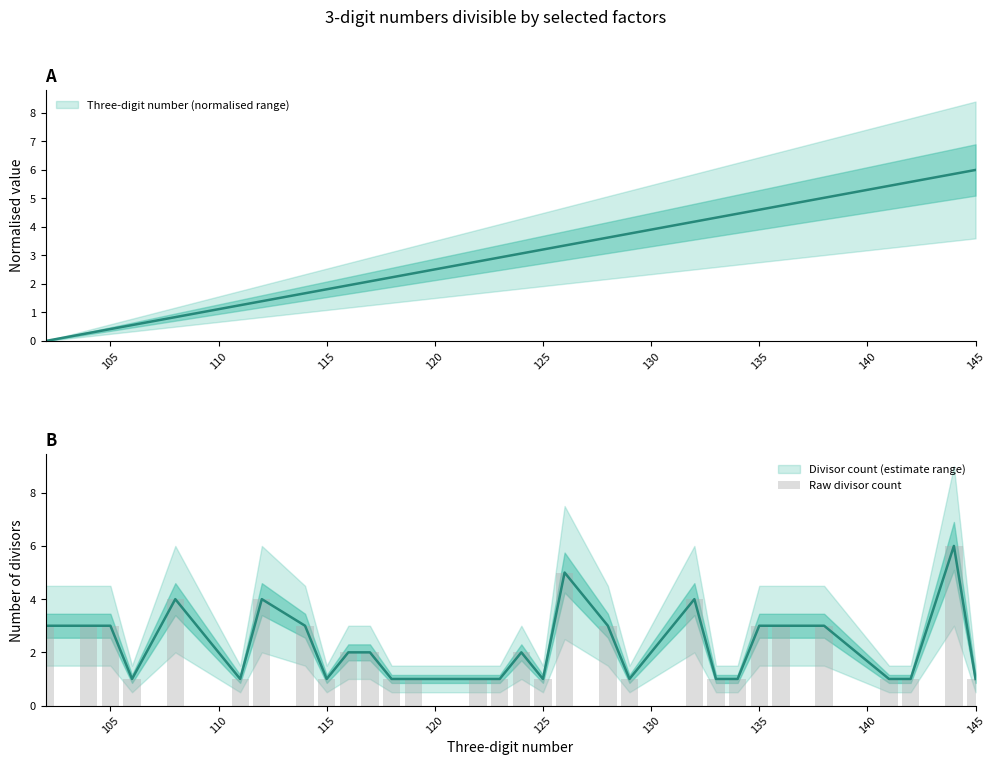

What is the greatest value displayed?

6